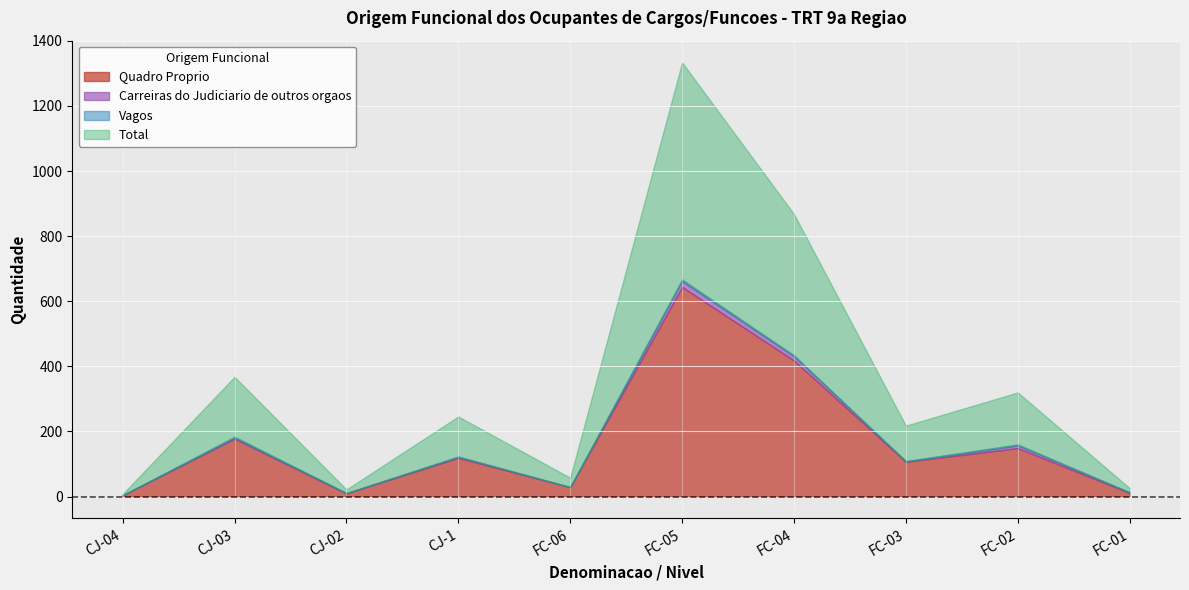

Which series has the largest total across all categories?

Total